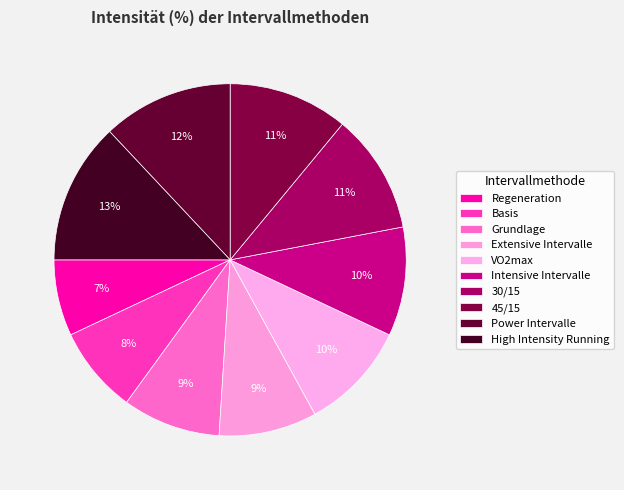

Count the number of slices in the pie.

10